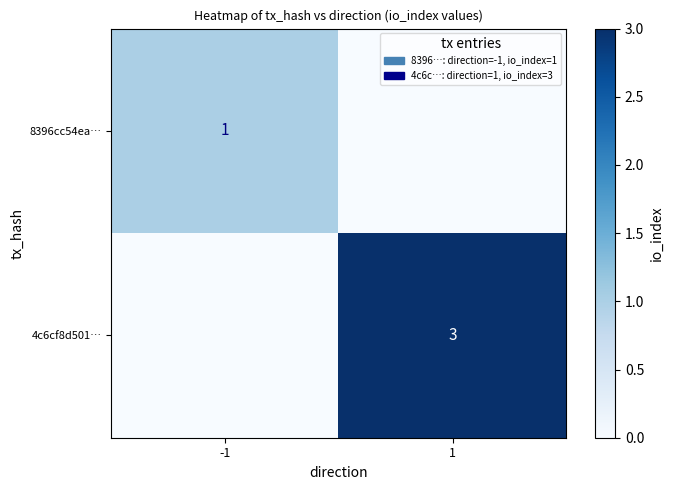

The value of 4c6cf8d501… at 1 is 1. True or false?

False